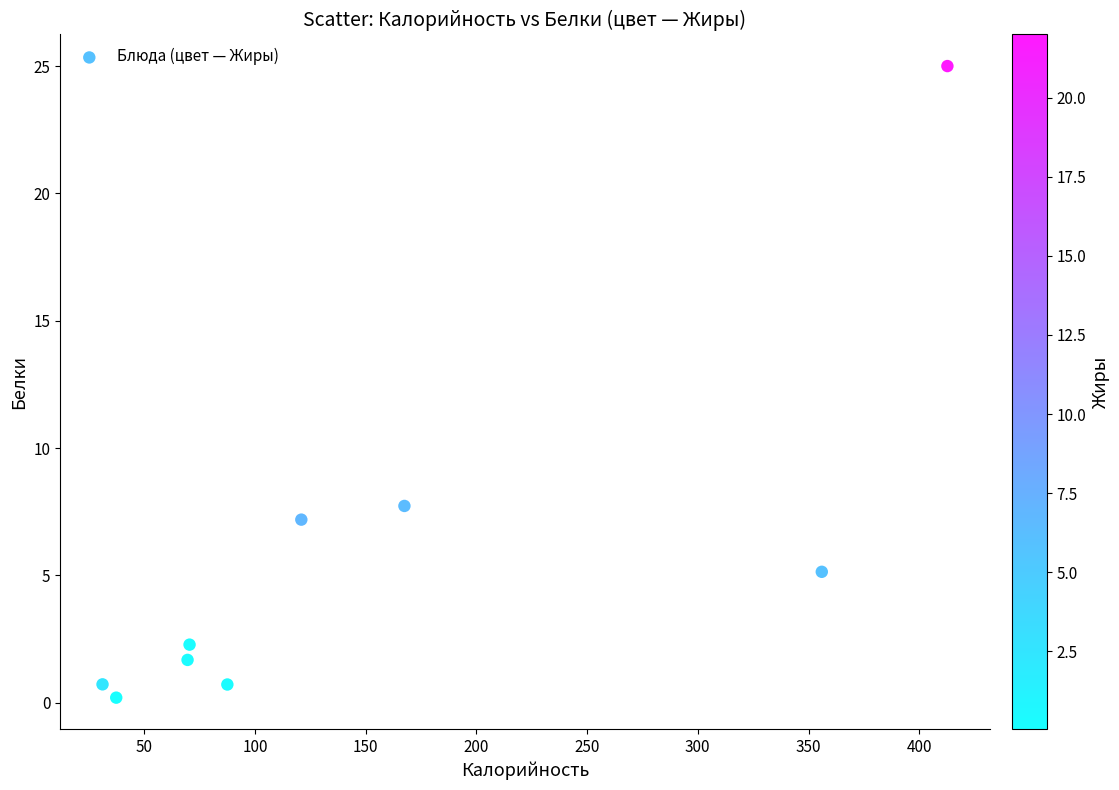

What is the range of Y values (max minus min)?

24.8